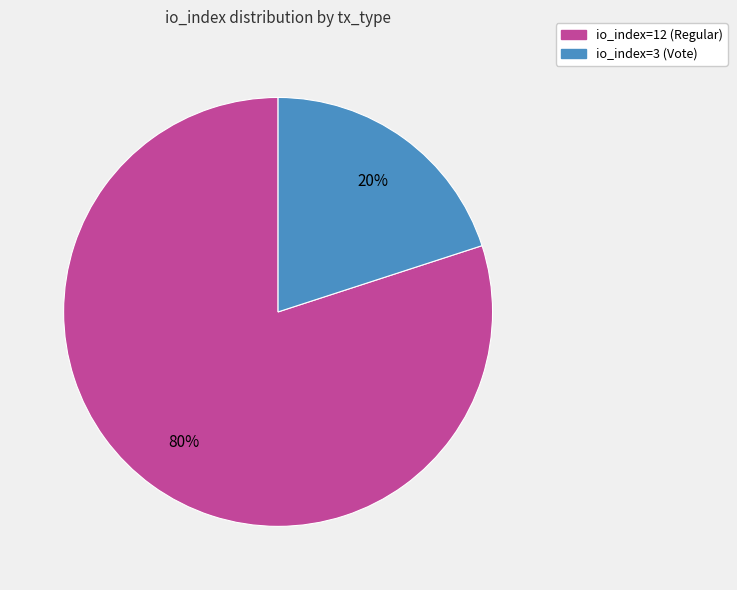

To the nearest percent, what is the average slice percentage?

50%